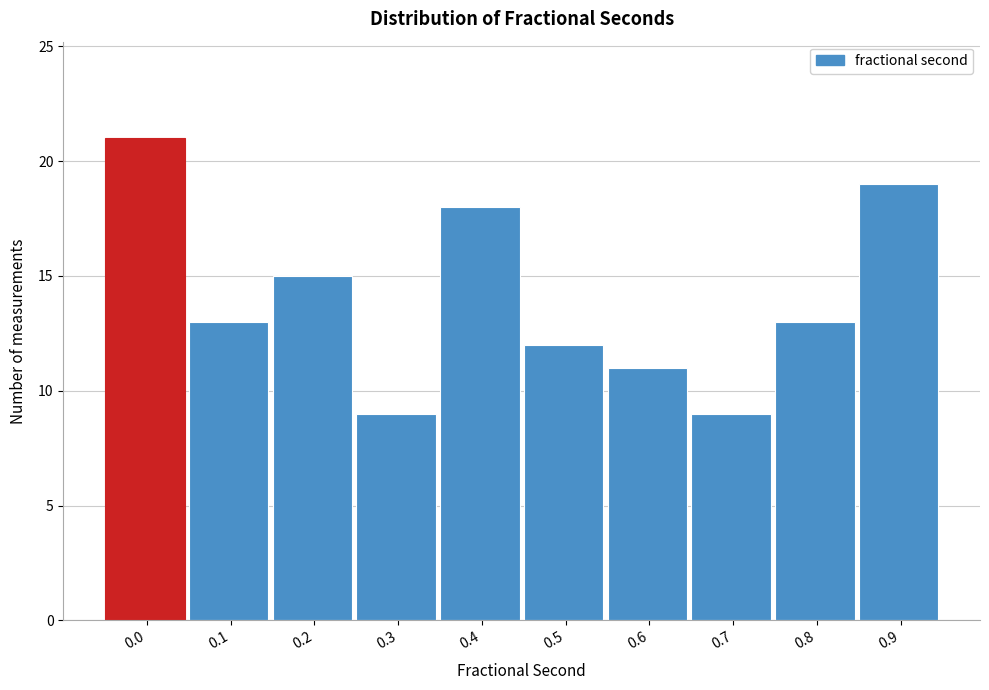

Reading right to left, extract all data points from this chart.

19	13	9	11	12	18	9	15	13	21